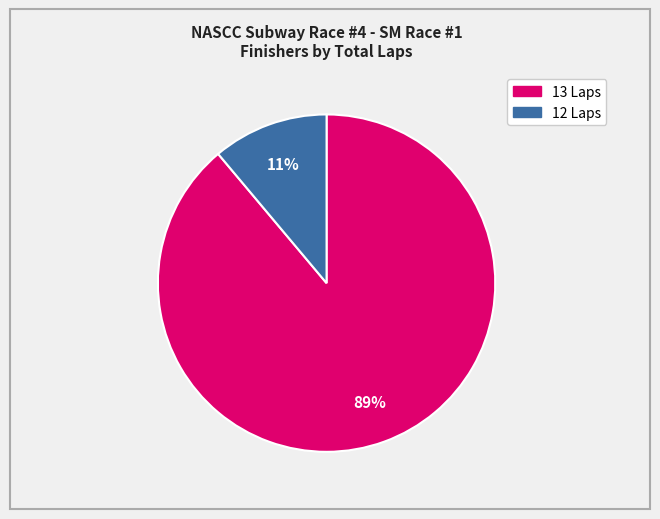

To the nearest percent, what is the average slice percentage?

50%